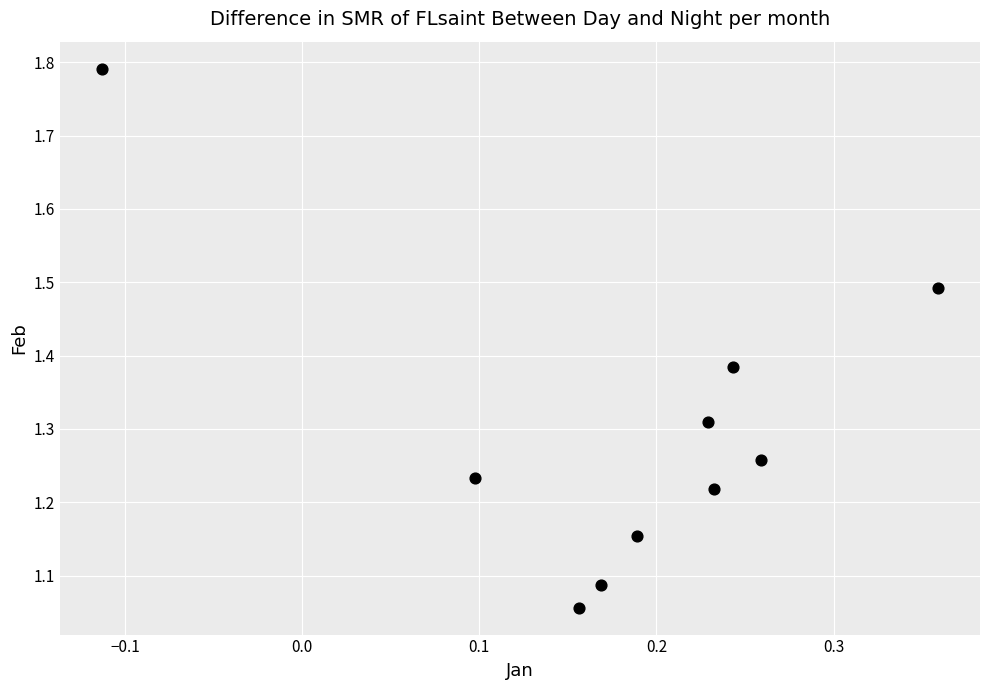

What is the range of Y values (max minus min)?

0.7